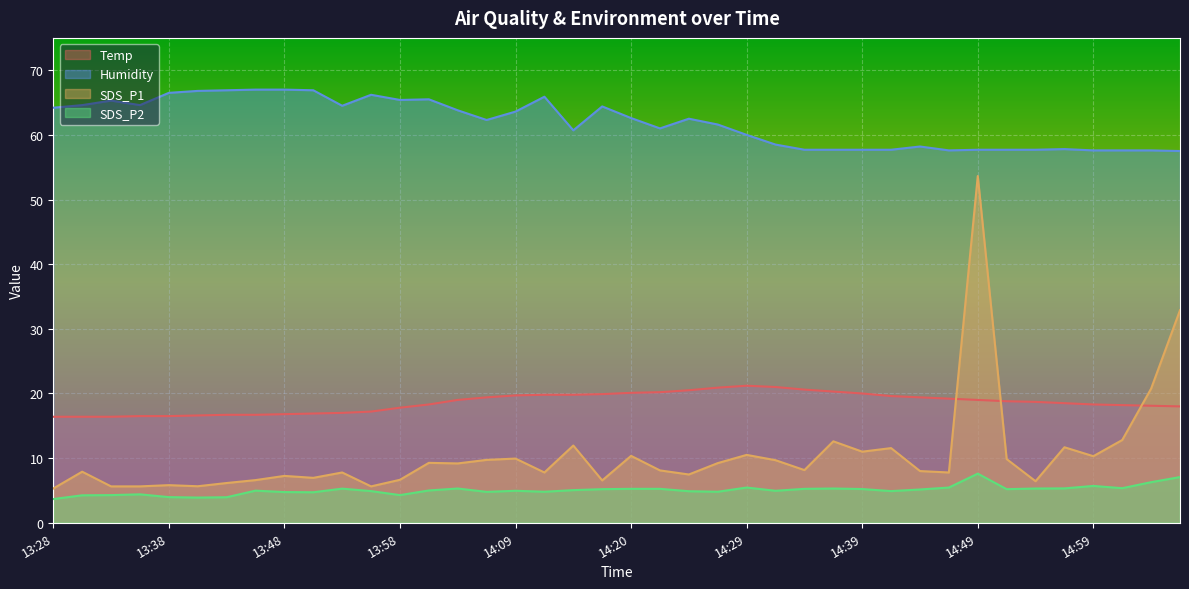

Which series changed the most between 14:37 and 14:51?

SDS_P1